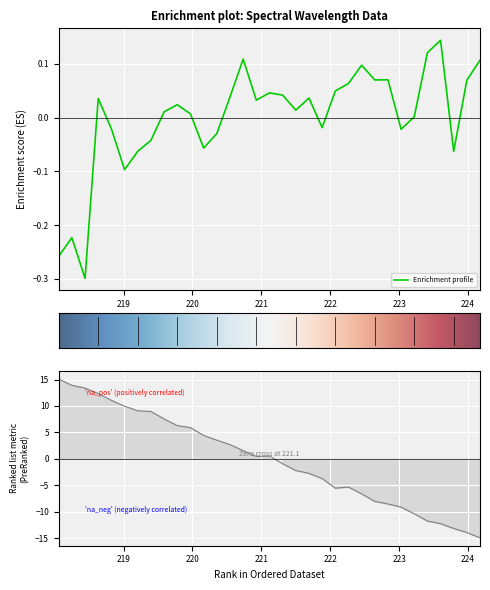

True or false: the data has more than 1 interior local peaks.

True